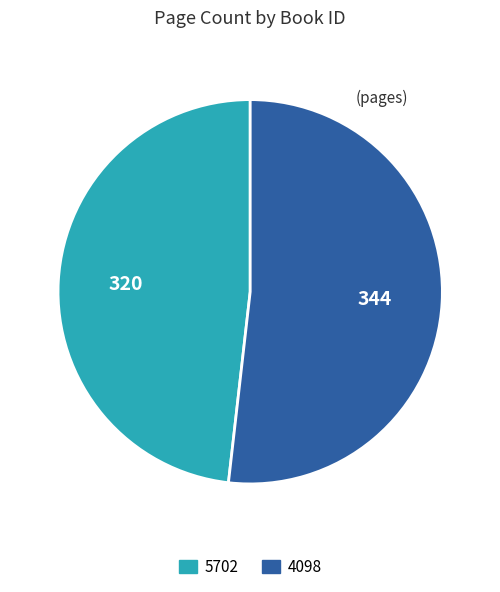

Which has a higher value, 5702 or 4098?

4098